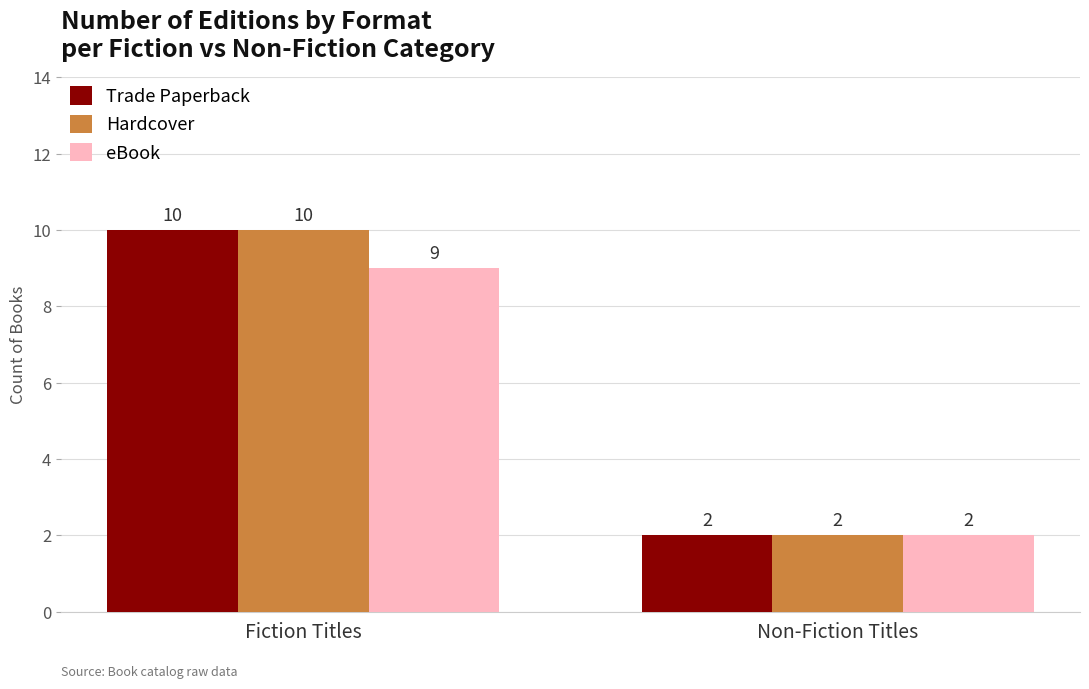

What is the label of the 1st bar from the right?

Non-Fiction Titles